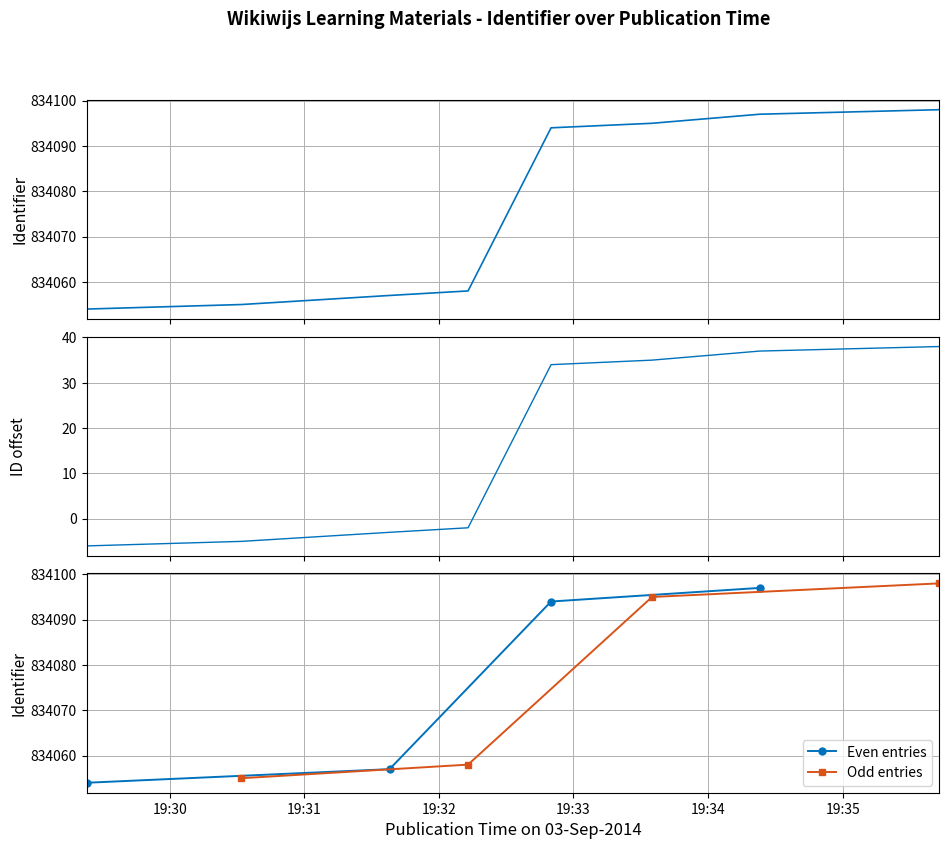

What is the maximum value for Even entries?

834097